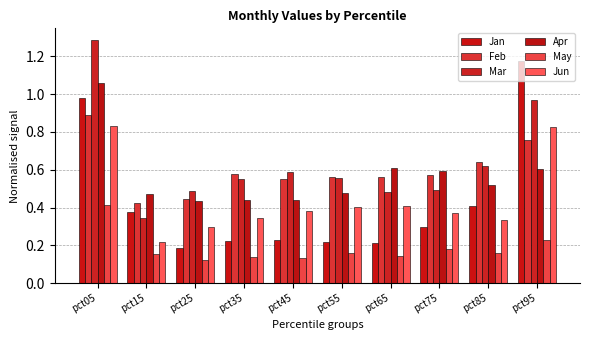

Reading left to right, what are all the values shown in this chart?

Jan: 1.0	0.4	0.2	0.2	0.2	0.2	0.2	0.3	0.4	1.2
Feb: 0.9	0.4	0.4	0.6	0.5	0.6	0.6	0.6	0.6	0.8
Mar: 1.3	0.3	0.5	0.6	0.6	0.6	0.5	0.5	0.6	1.0
Apr: 1.1	0.5	0.4	0.4	0.4	0.5	0.6	0.6	0.5	0.6
May: 0.4	0.2	0.1	0.1	0.1	0.2	0.1	0.2	0.2	0.2
Jun: 0.8	0.2	0.3	0.3	0.4	0.4	0.4	0.4	0.3	0.8